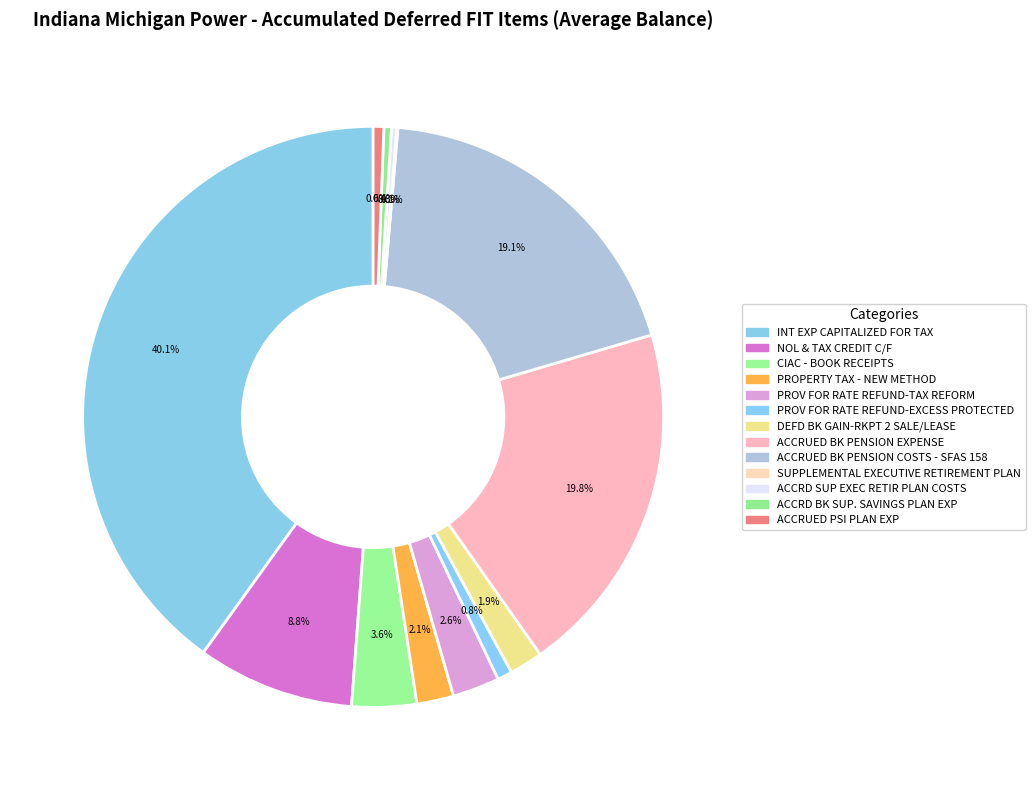

What is the total percentage of ACCRUED BK PENSION EXPENSE and CIAC - BOOK RECEIPTS?

23.4%